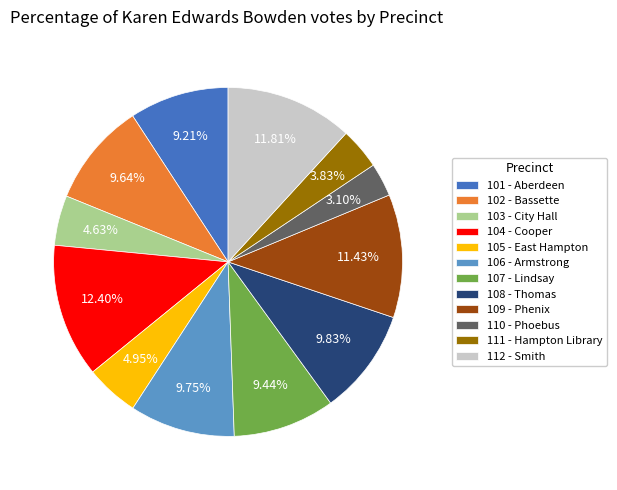

Is there a majority slice in this chart?

No